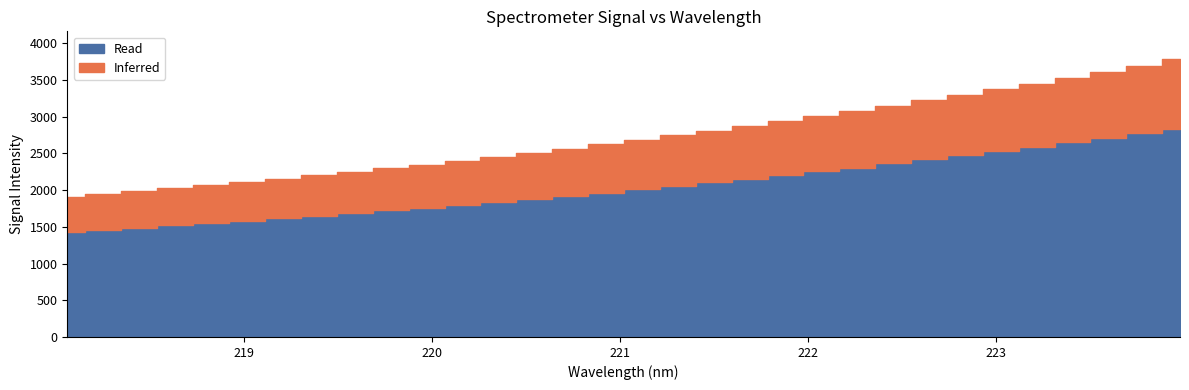

Rank the categories by x value from lowest to highest.

0, 1, 2, 3, 4, 5, 6, 7, 8, 9, 10, 11, 12, 13, 14, 15, 16, 17, 18, 19, 20, 21, 22, 23, 24, 25, 26, 27, 28, 29, 30, 31